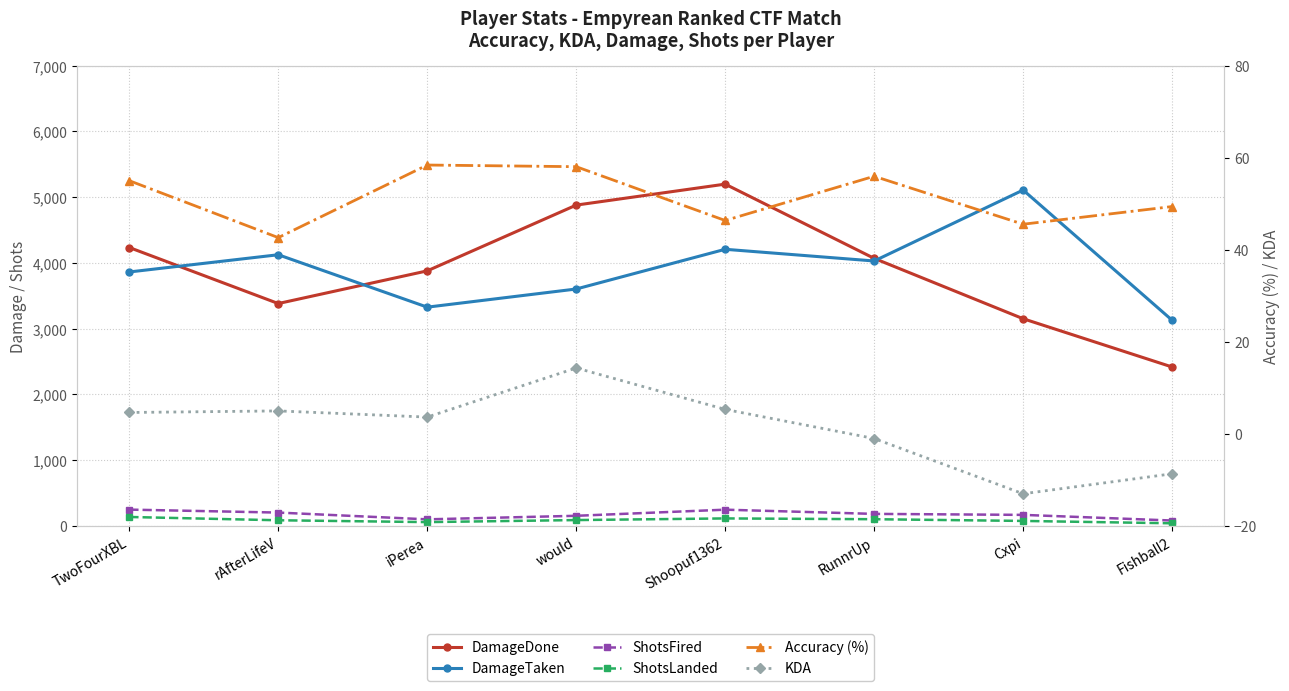

How many lines are shown in the chart?

6